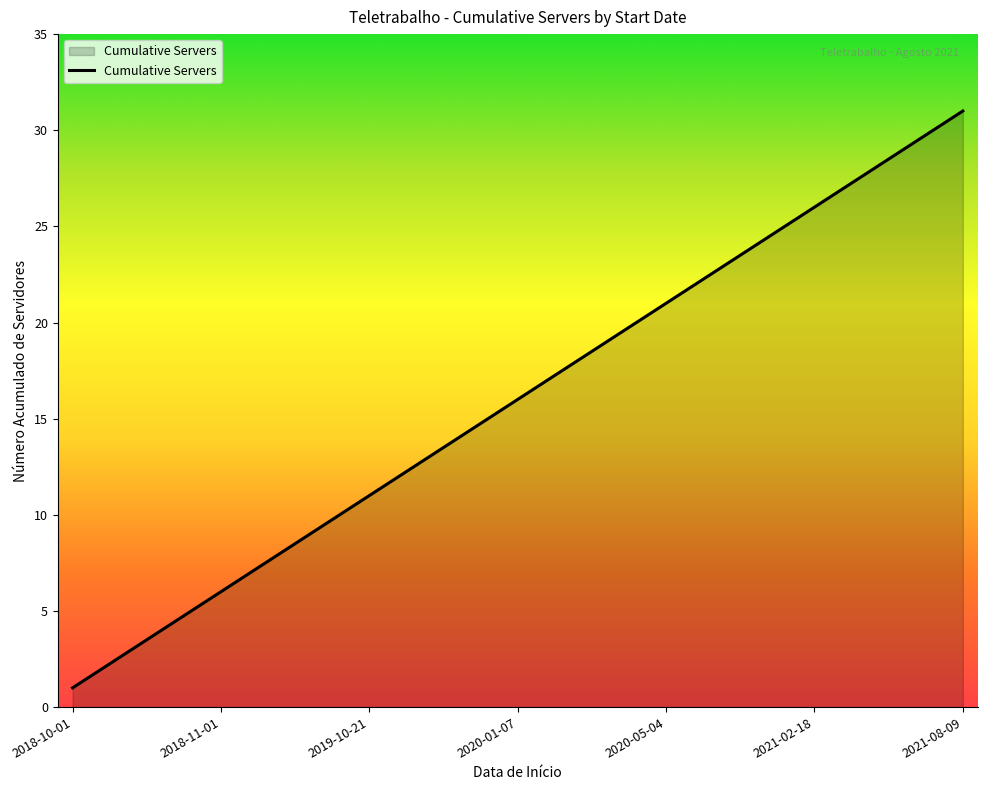

What is the maximum value shown in the chart?

31